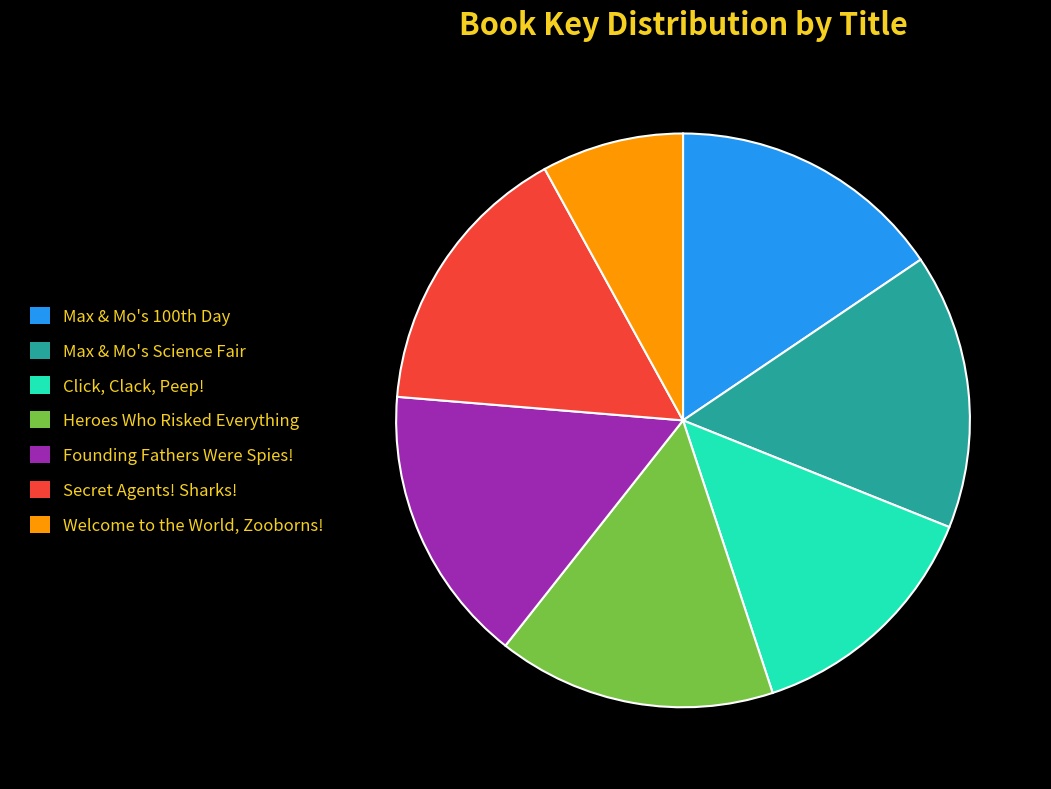

Which has a higher value, Founding Fathers Were Spies! or Click, Clack, Peep!?

Founding Fathers Were Spies!